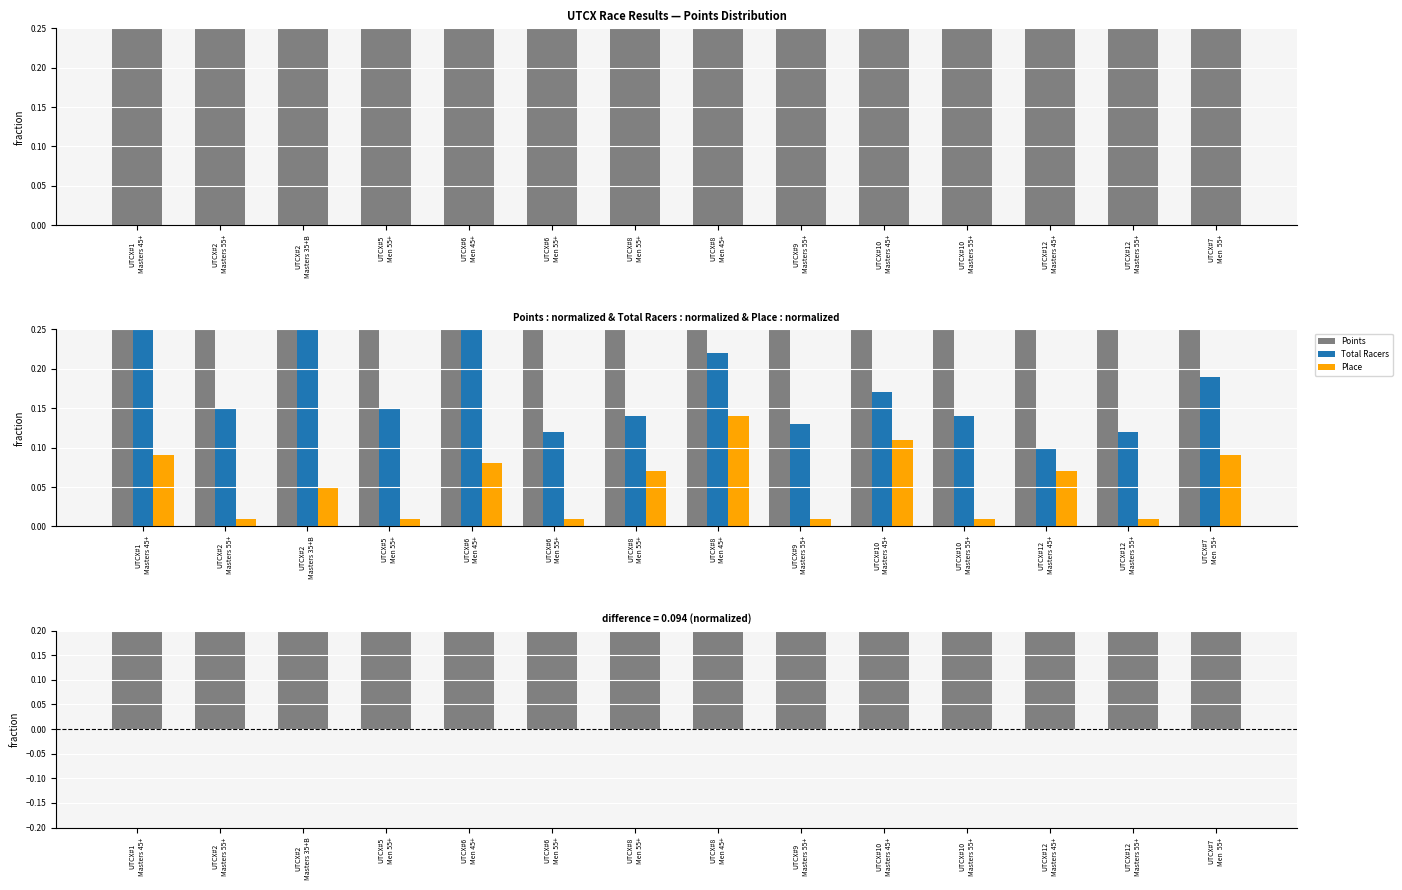

At how many categories does at least one series exceed 0?

14